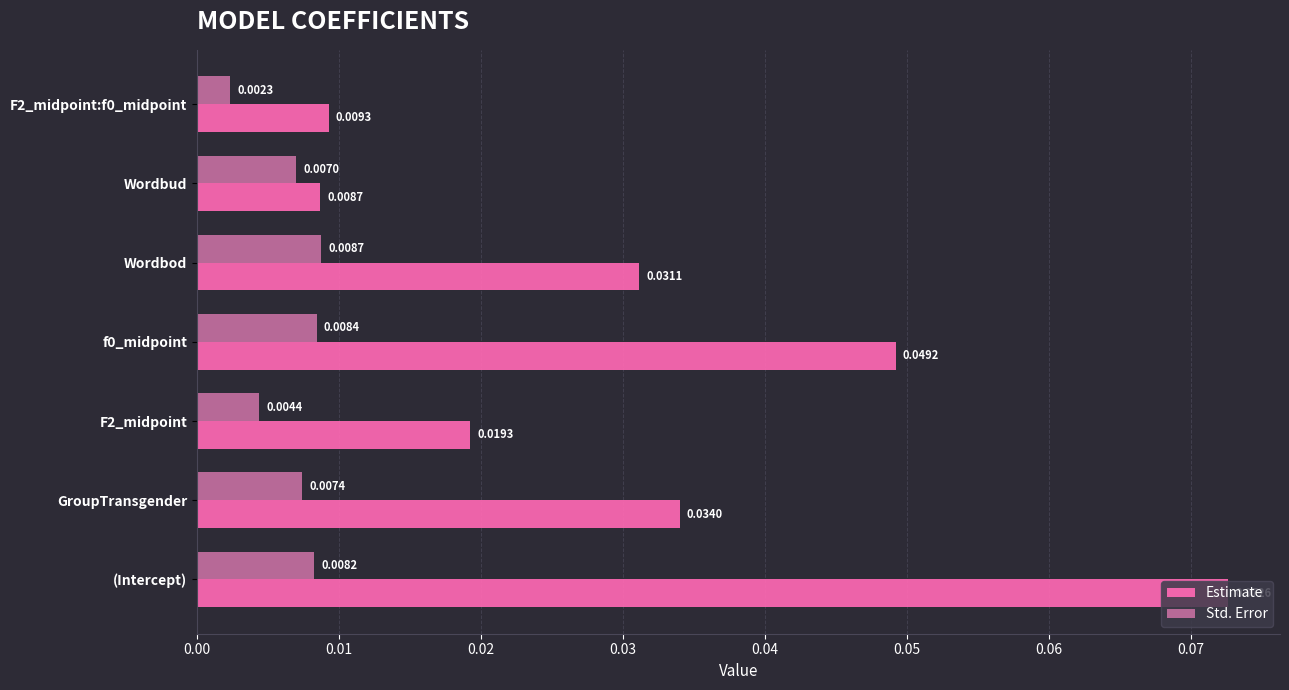

Where is Estimate nearest to the value 0?

Wordbud